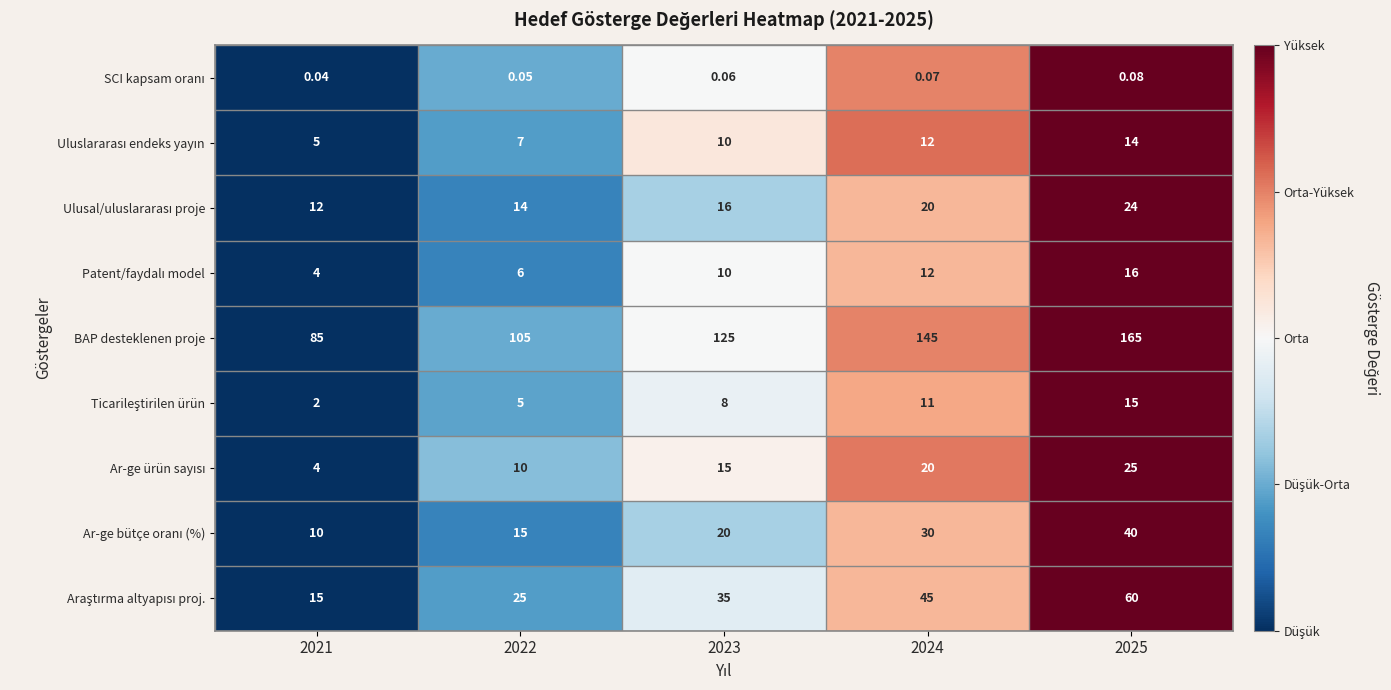

Which series has the largest range (max minus min)?

BAP desteklenen proje